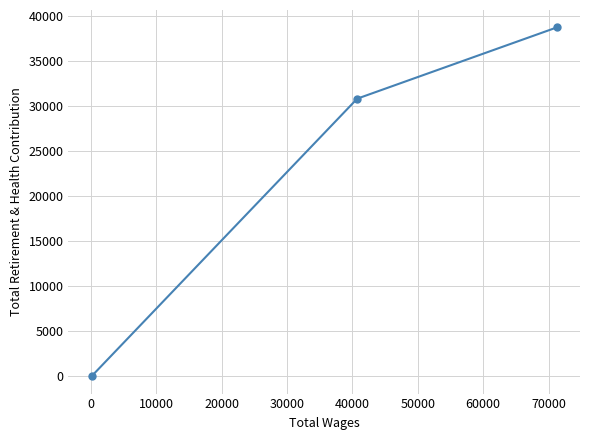

What is the greatest value displayed?

38681